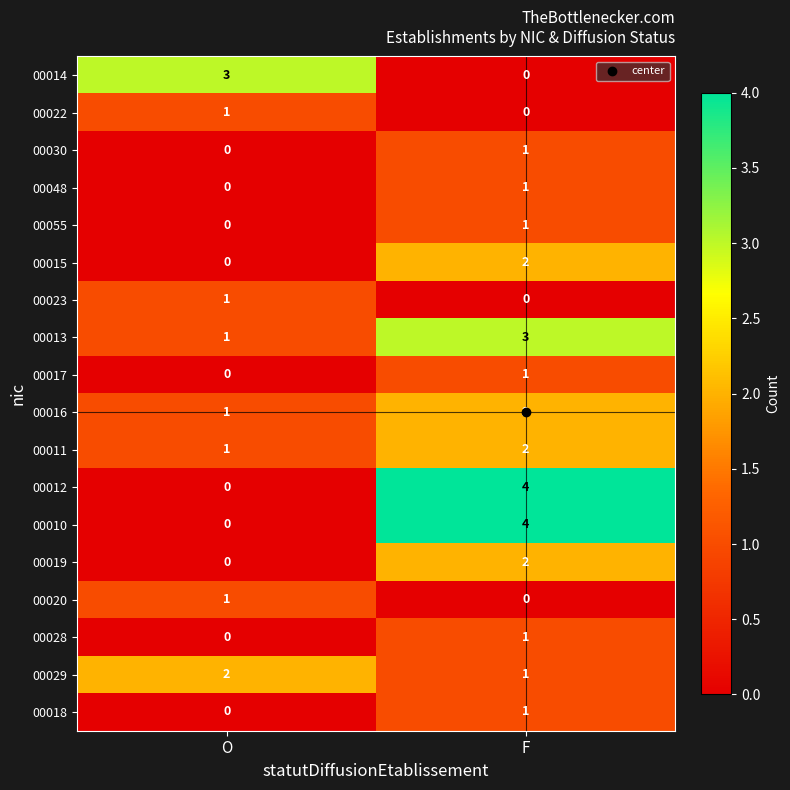

Is it true that 00015 equals 2 at F?

True